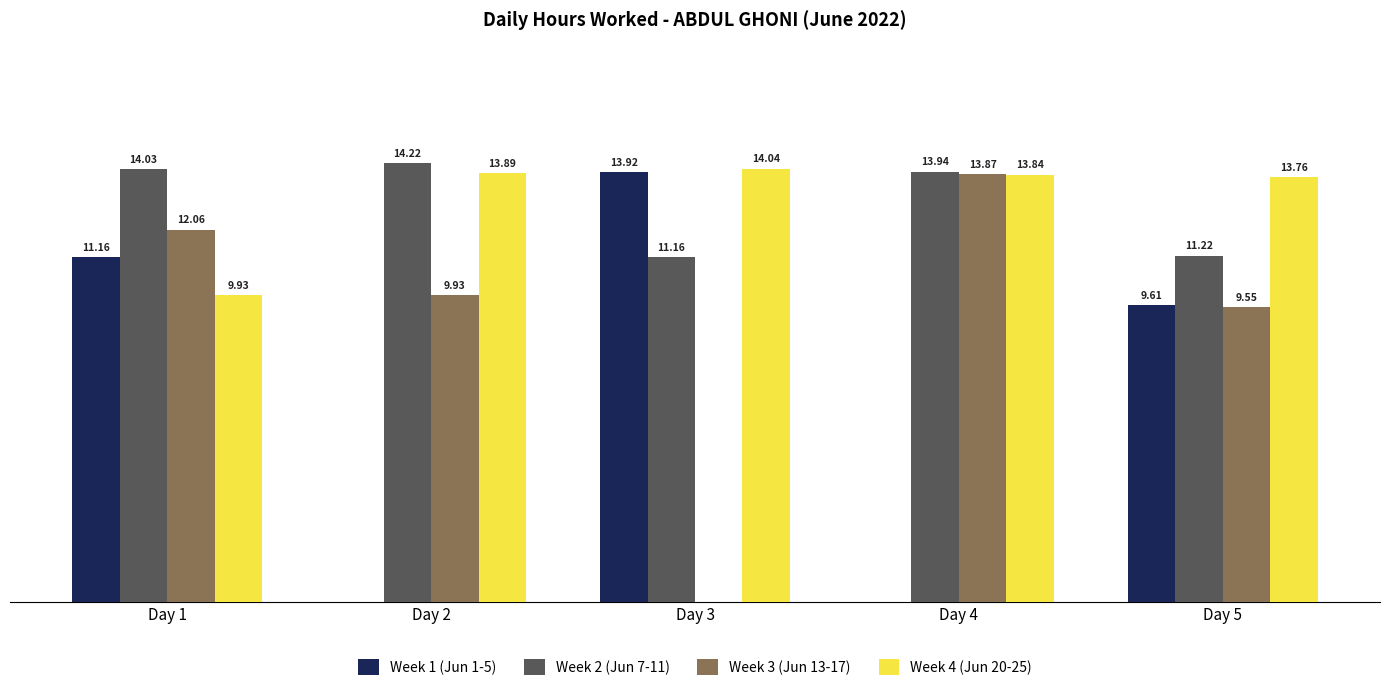

At which category is the sum across all series the highest?

Day 1